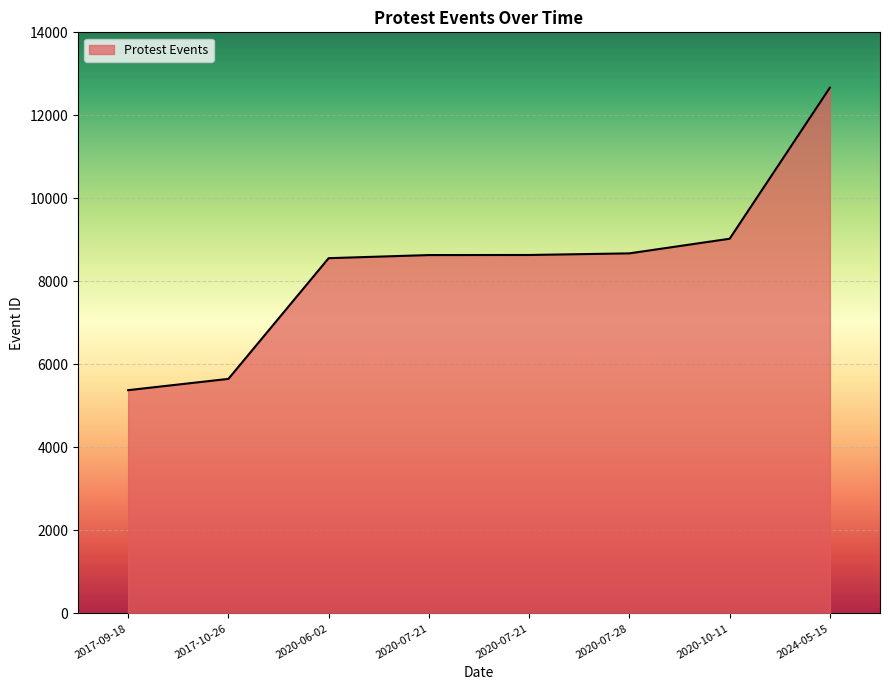

How many series are shown in this chart?

1